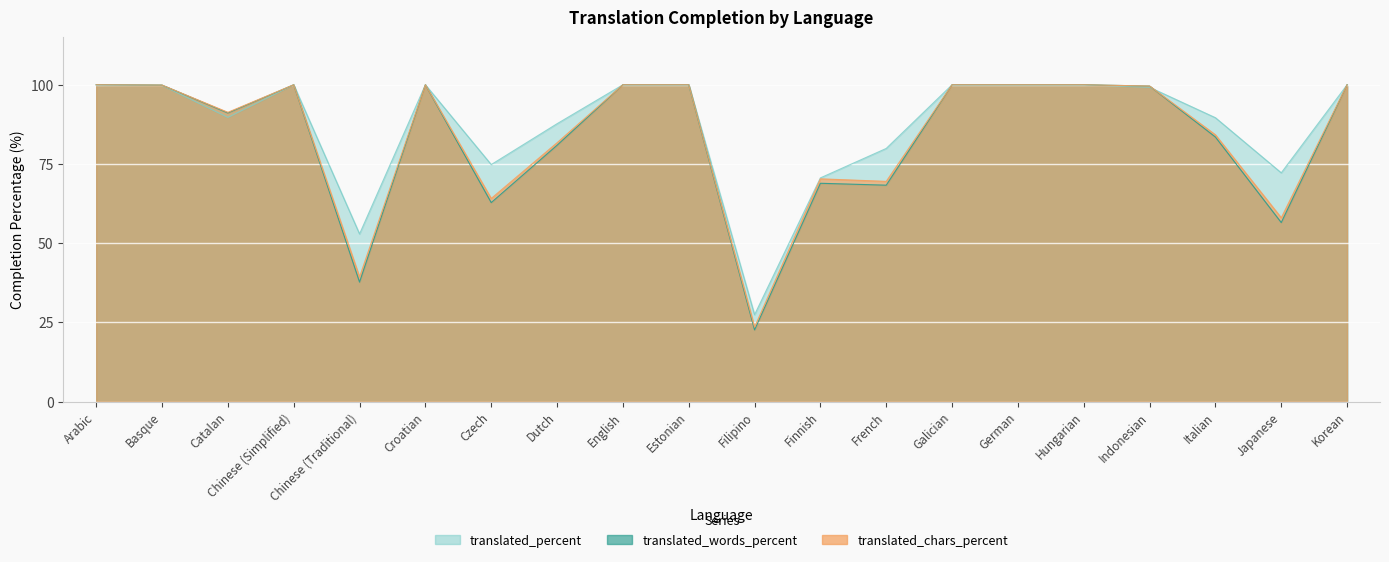

What is the label of the 13th point from the left?

French